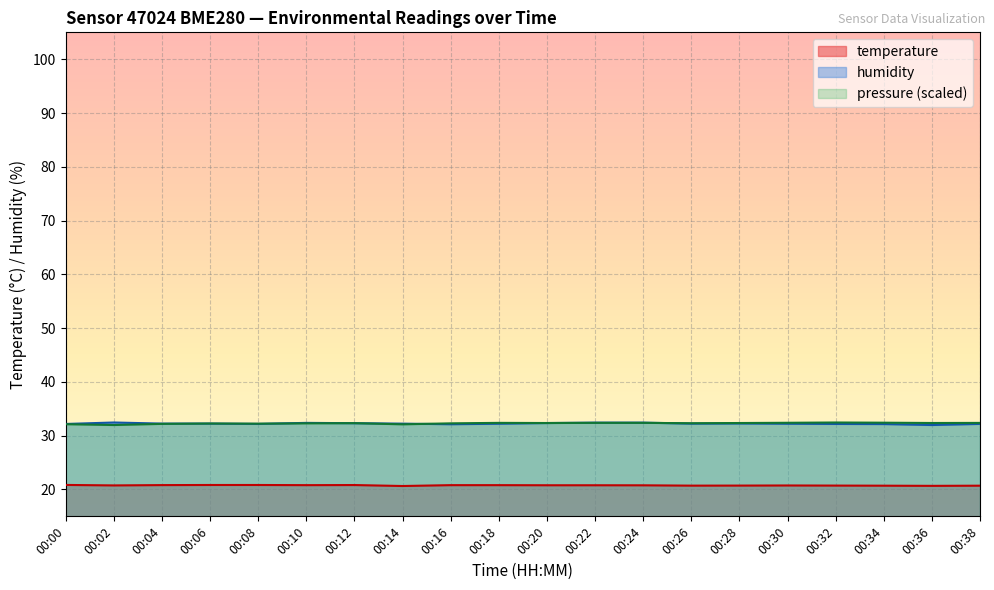

Is it true that humidity equals 32.4 at 00:22?

True